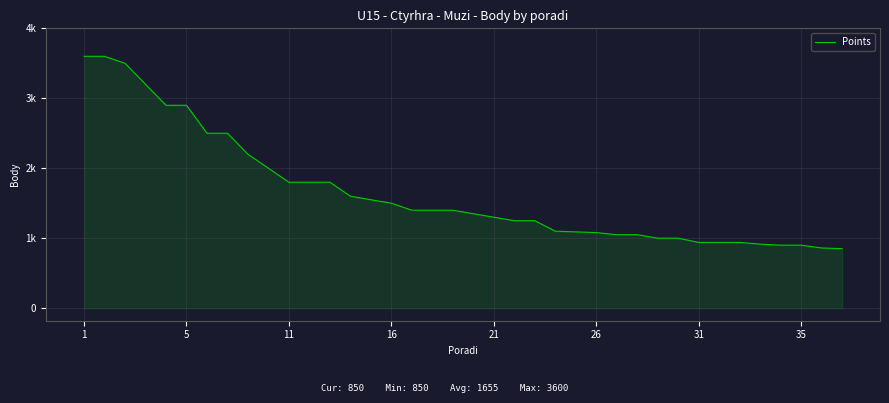

What is the label of the 27th point from the right?

11